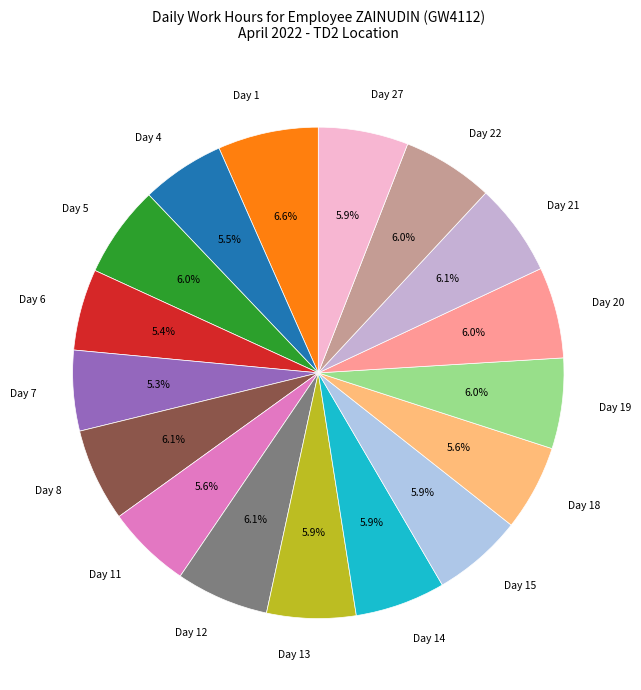

Which category has the biggest portion of the pie?

Day 1